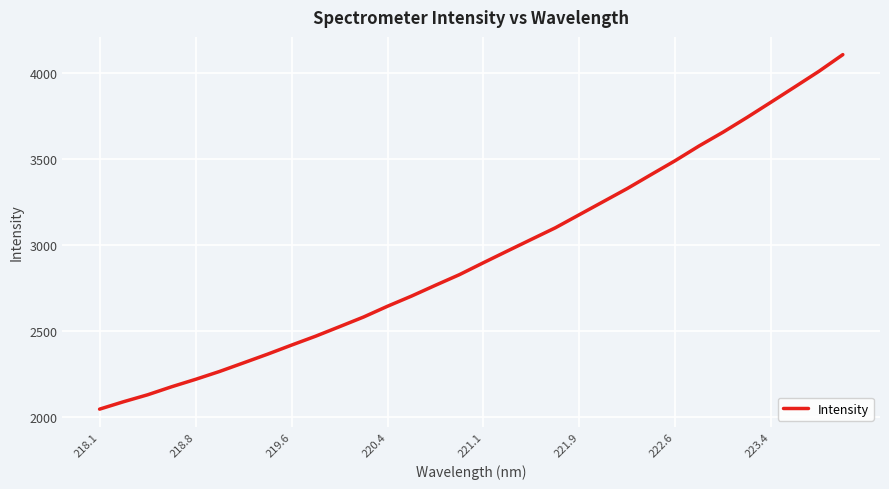

What is the greatest value displayed?

4104.4